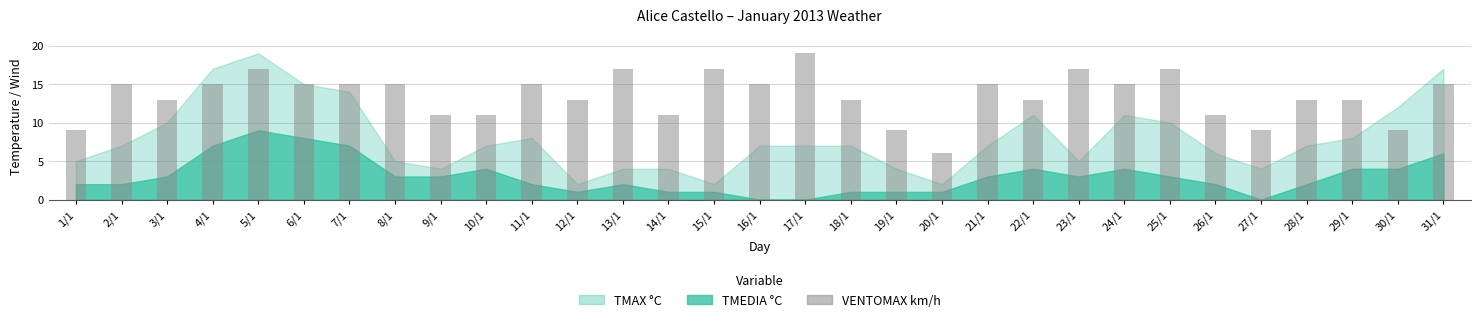

What is the change in value from 4/1 to 9/1?

-4